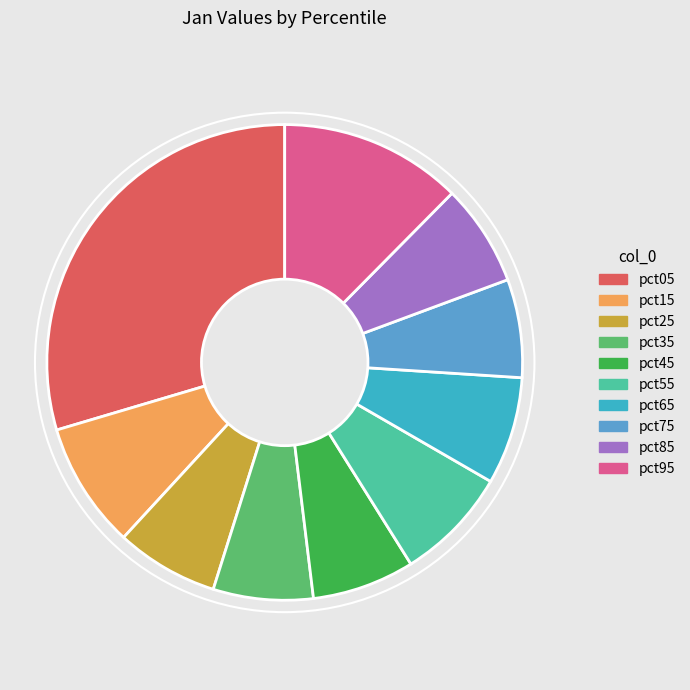

Which category has the biggest portion of the pie?

pct05